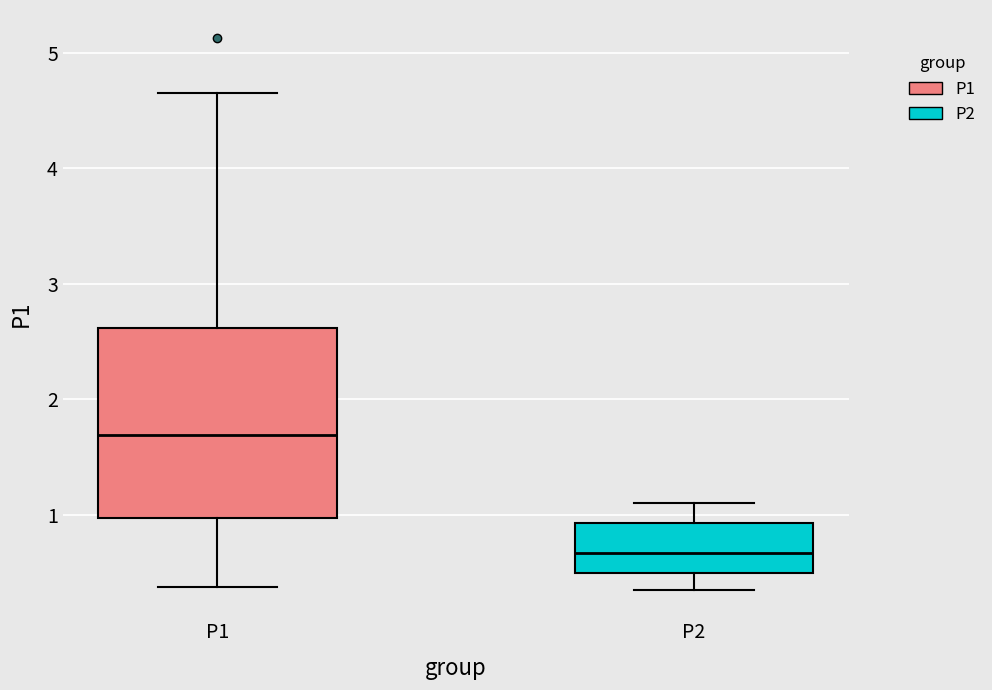

Reading left to right, read every box against the y-axis: the position of its median line, the range the box covers, and the ends of its whiskers. The values are not printed on the chart, so give them approximately, as read against the axis.

P1: median 1.7, box 1.0 to 2.6, whiskers 0.4 to 4.7
P2: median 0.7, box 0.5 to 0.9, whiskers 0.4 to 1.1